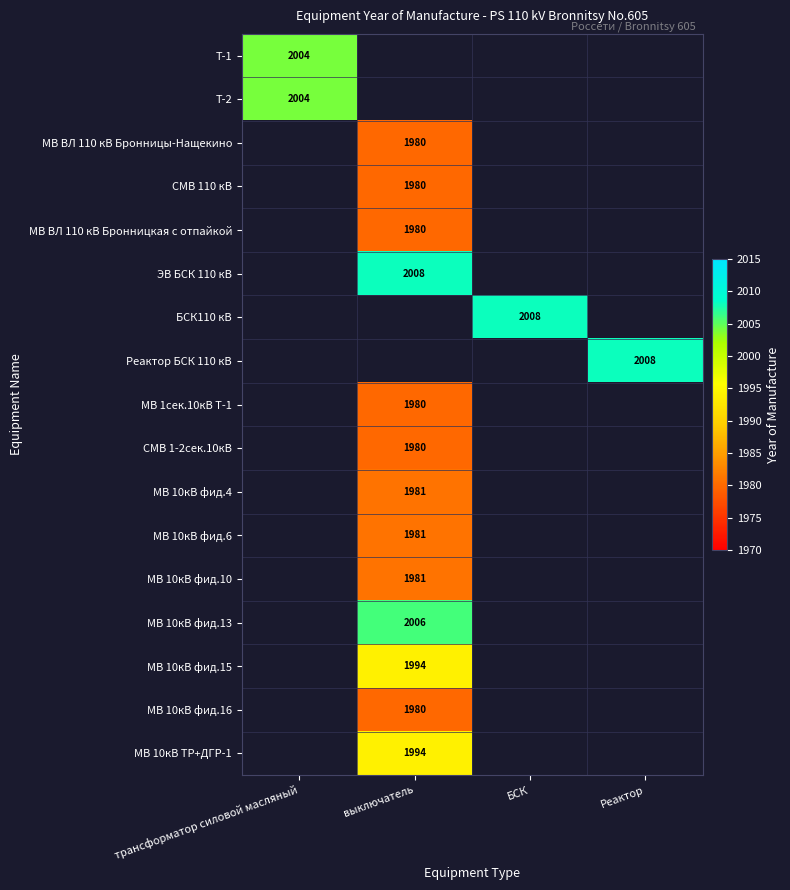

True or false: ЭВ БСК 110 кВ has a value of 2008 at выключатель.

True